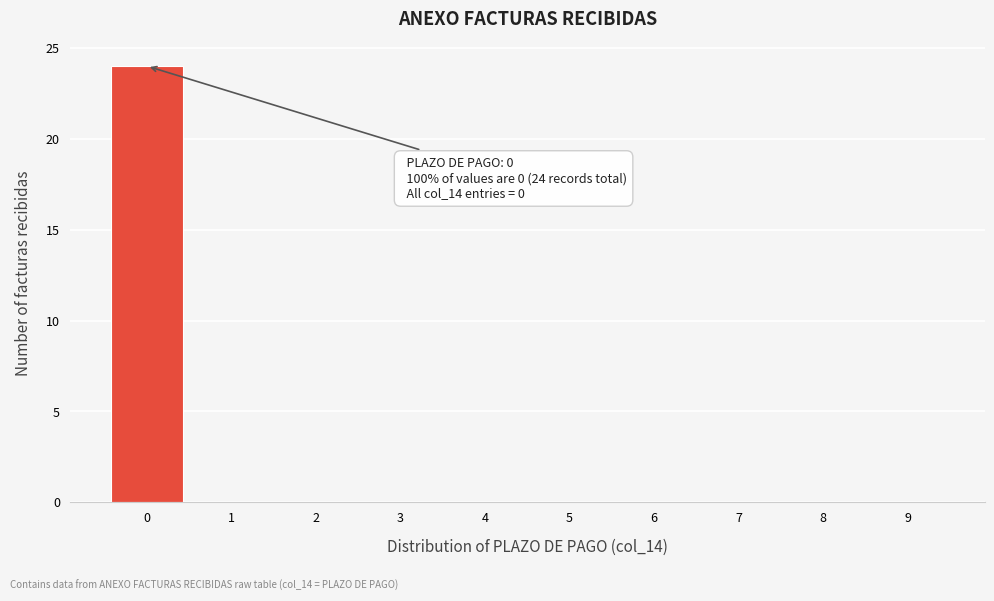

Reading right to left, transcribe all the data shown in this chart.

9=0	8=0	7=0	6=0	5=0	4=0	3=0	2=0	1=0	0=24